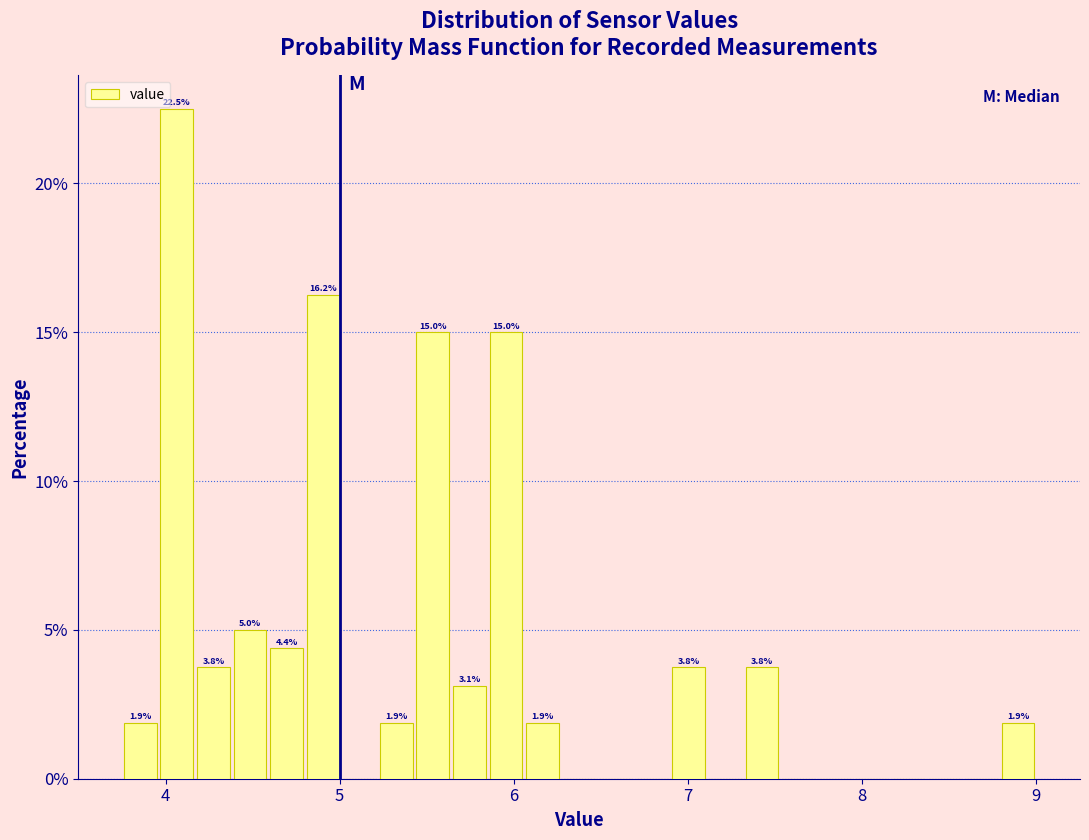

Around what value on the x-axis is the tallest bar? Give the approximate position of its centre, as read against the axis.

4.1